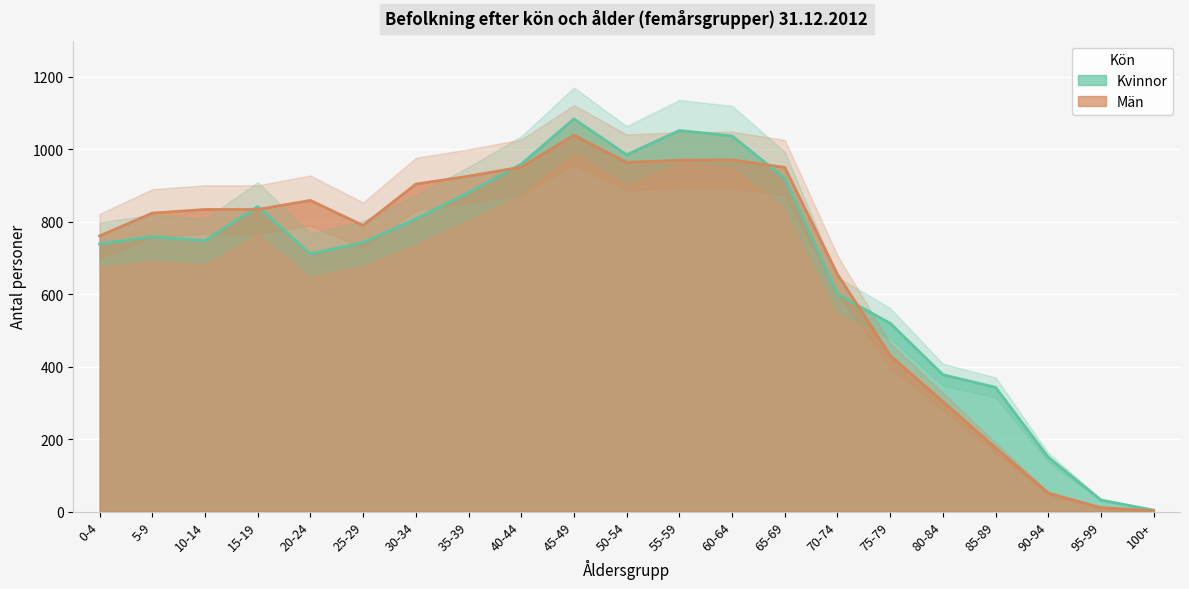

What are all the series names shown in the legend?

Kvinnor, Män